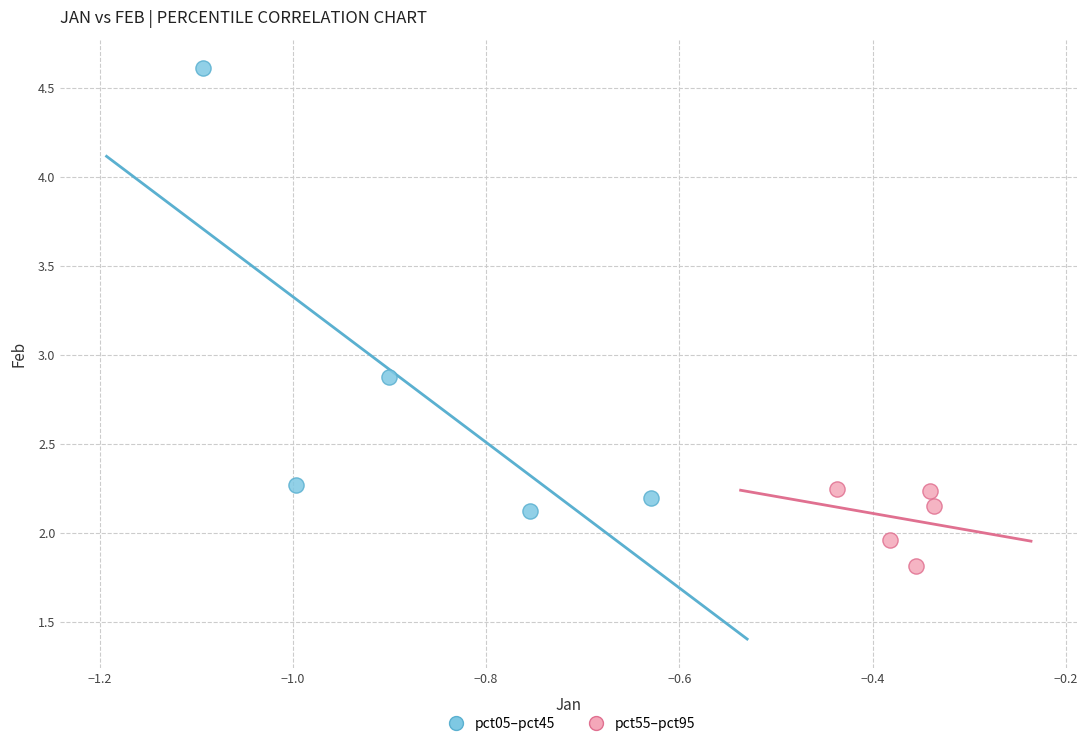

What are all the series names shown in the legend?

pct05–pct45, pct55–pct95